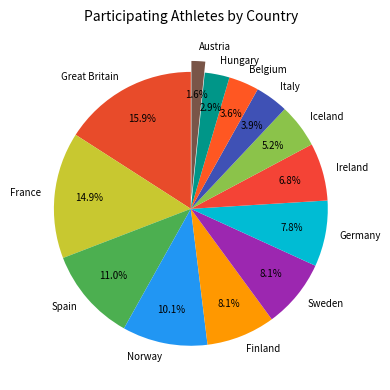

To the nearest percent, what percentage of the pie is Ireland?

7%